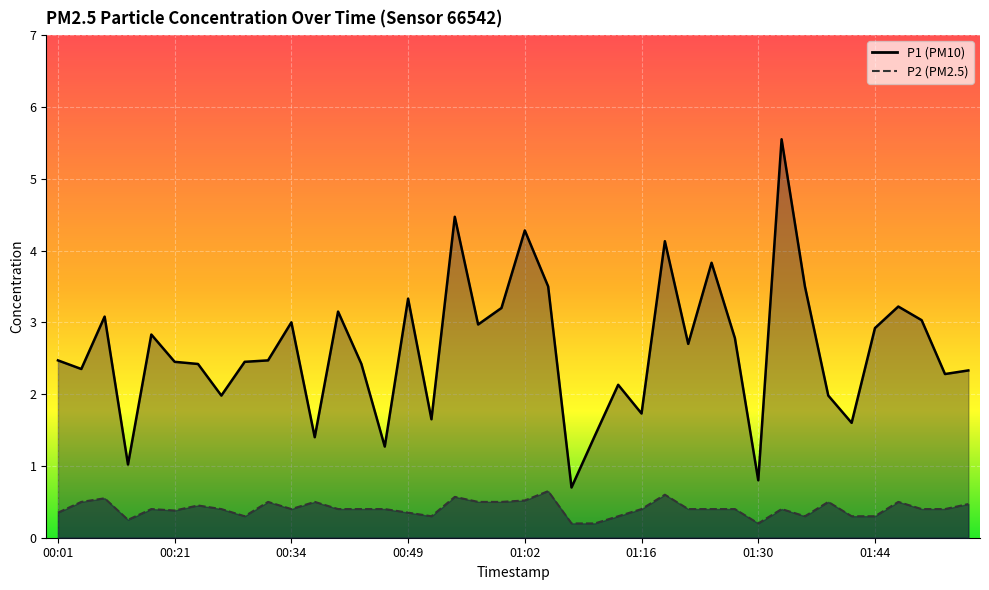

At which category does P2 reach its first local valley?

00:09